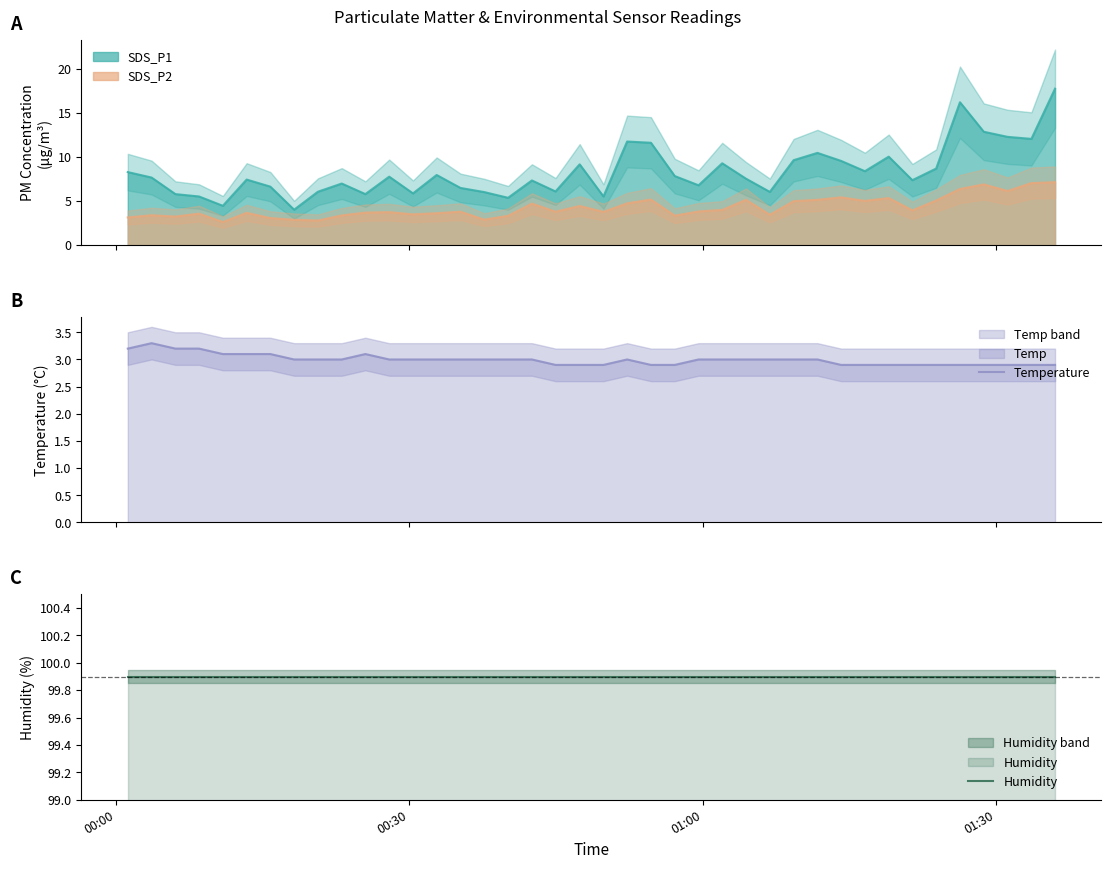

True or false: SDS_P2 and SDS_P1 intersect in this chart.

False